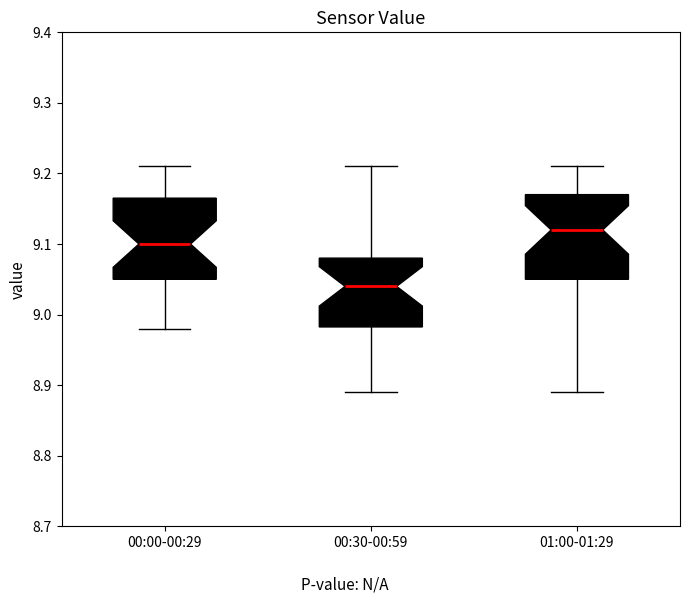

Which box has the highest median line?

01:00-01:29